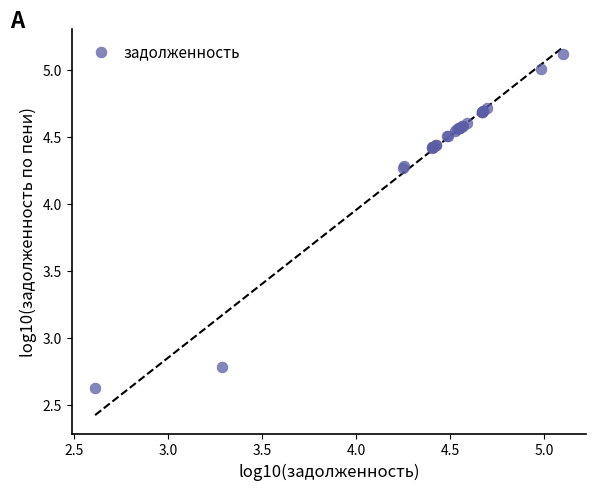

What Y value in the scatter plot is closest to 3?

2.8